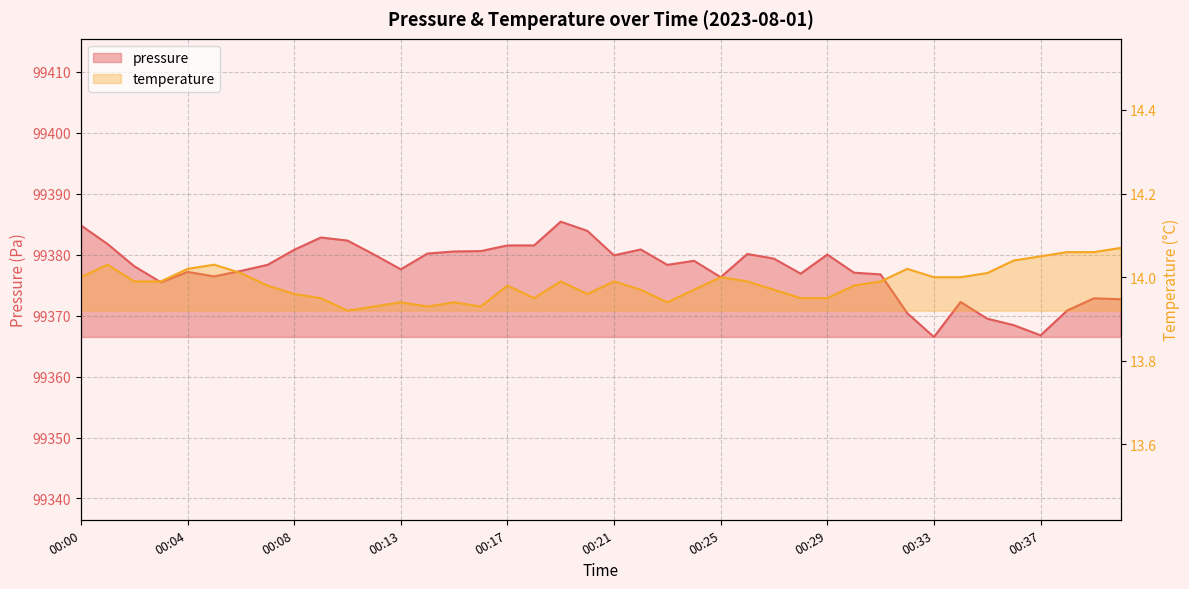

What is the difference between the second highest and second lowest values in the pressure series?

18.0